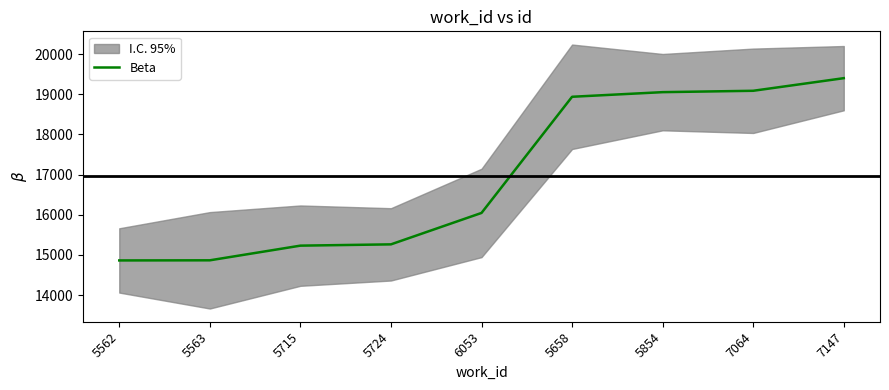

Which category has the highest value across all series?

7147